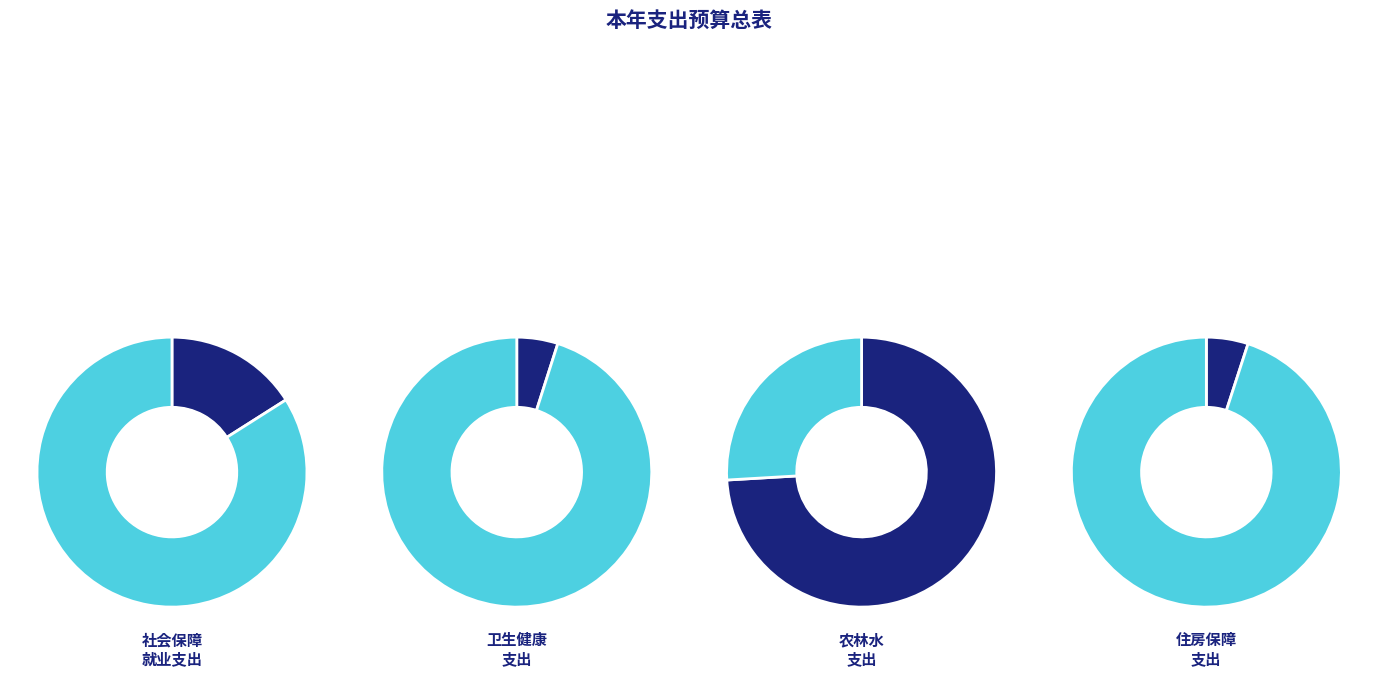

To the nearest percent, what is the difference between the largest and smallest slice percentages?

69%